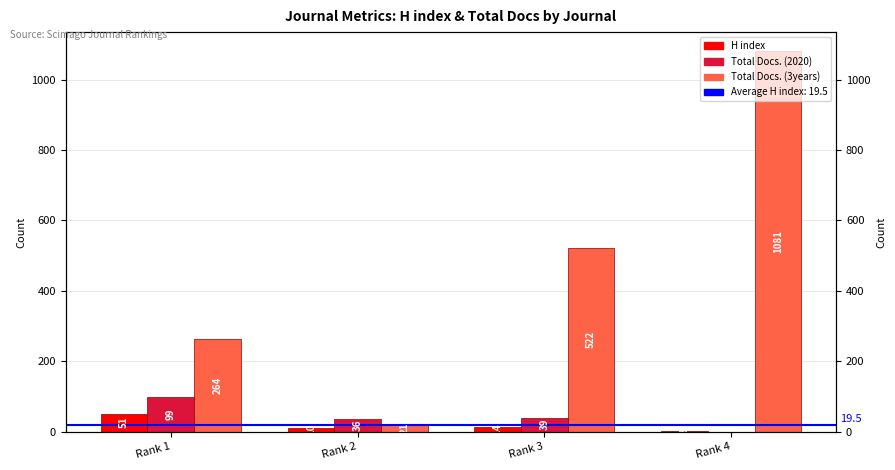

At which category is the sum across all series the highest?

Rank 4